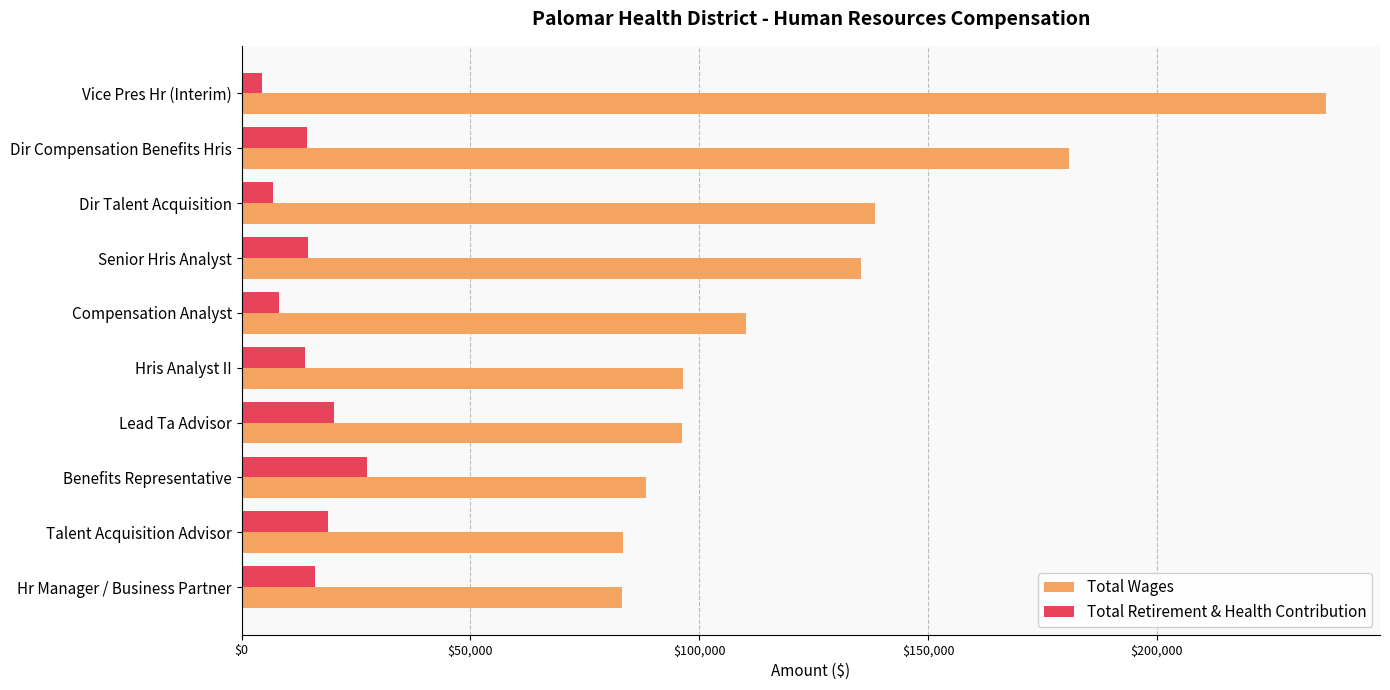

Is it true that Total Retirement & Health Contribution equals 14552 at Senior Hris Analyst?

True